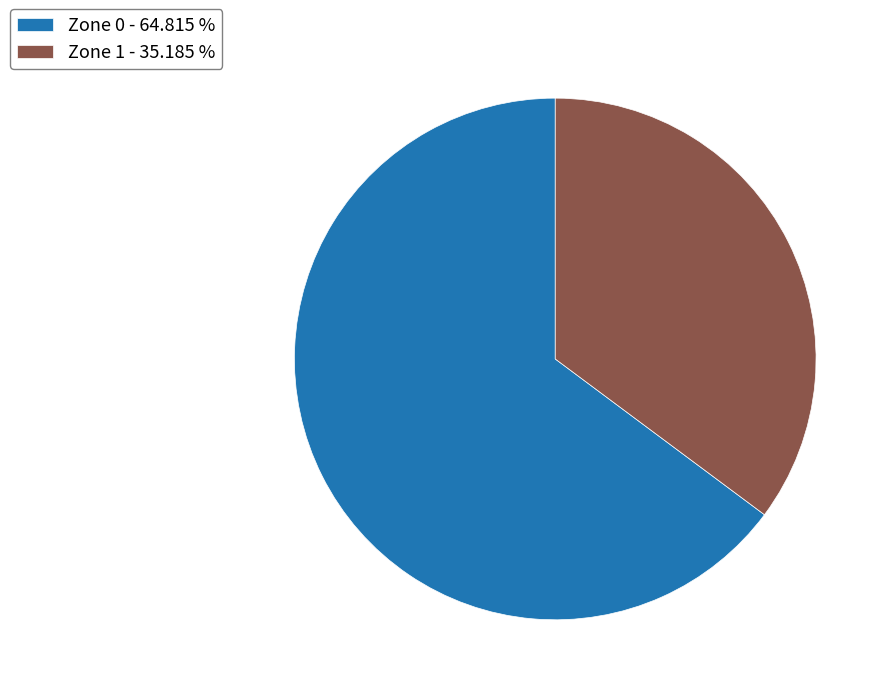

Is there a majority slice in this chart?

Yes